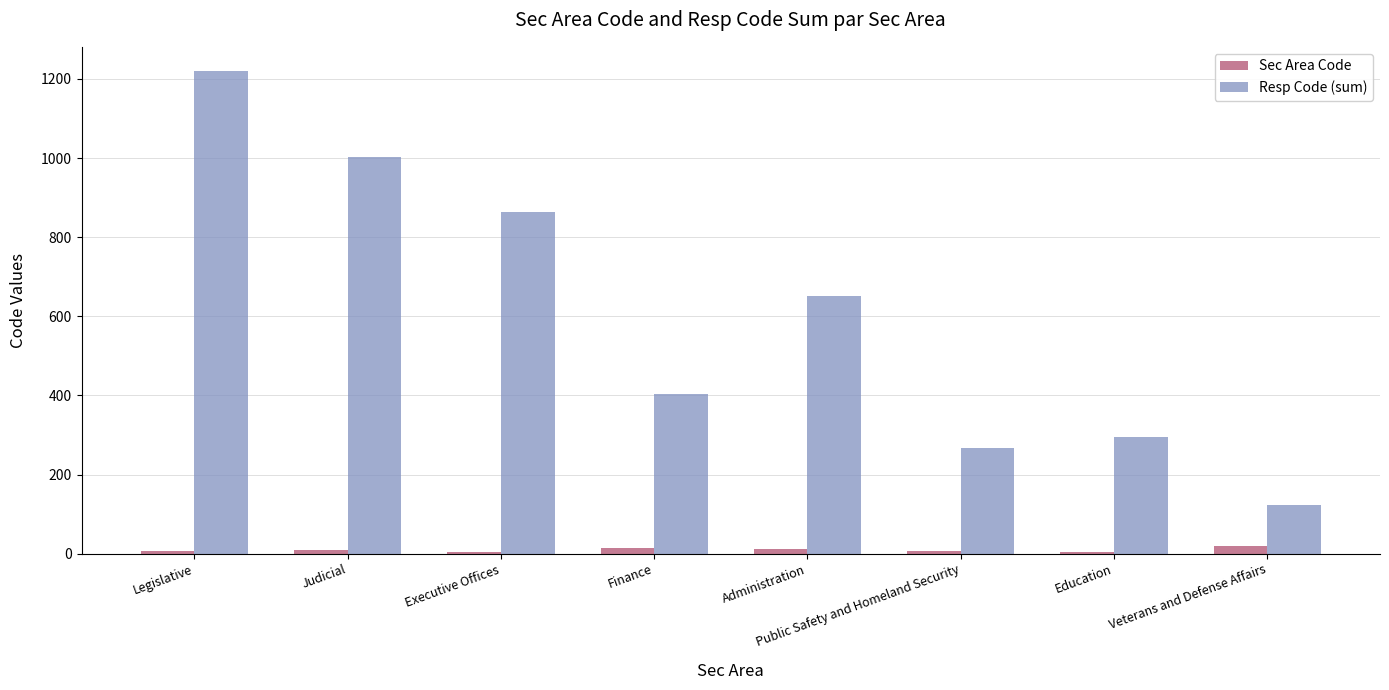

At which category is the sum across all series the highest?

Legislative